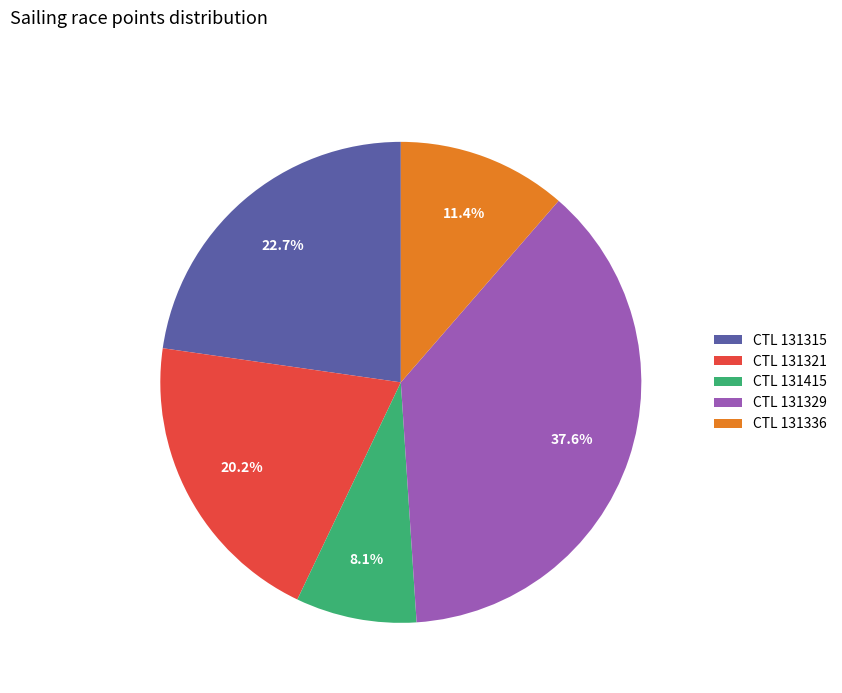

What is the total percentage of CTL 131315 and CTL 131329?

60.3%